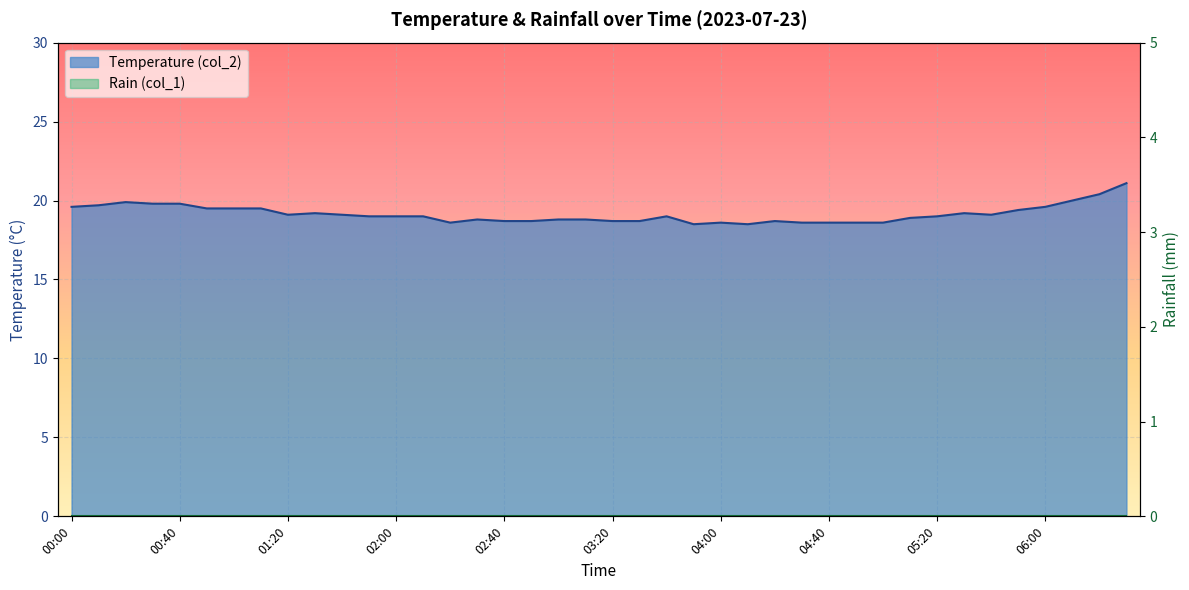

What is the value of the 18th point from the left?

18.7